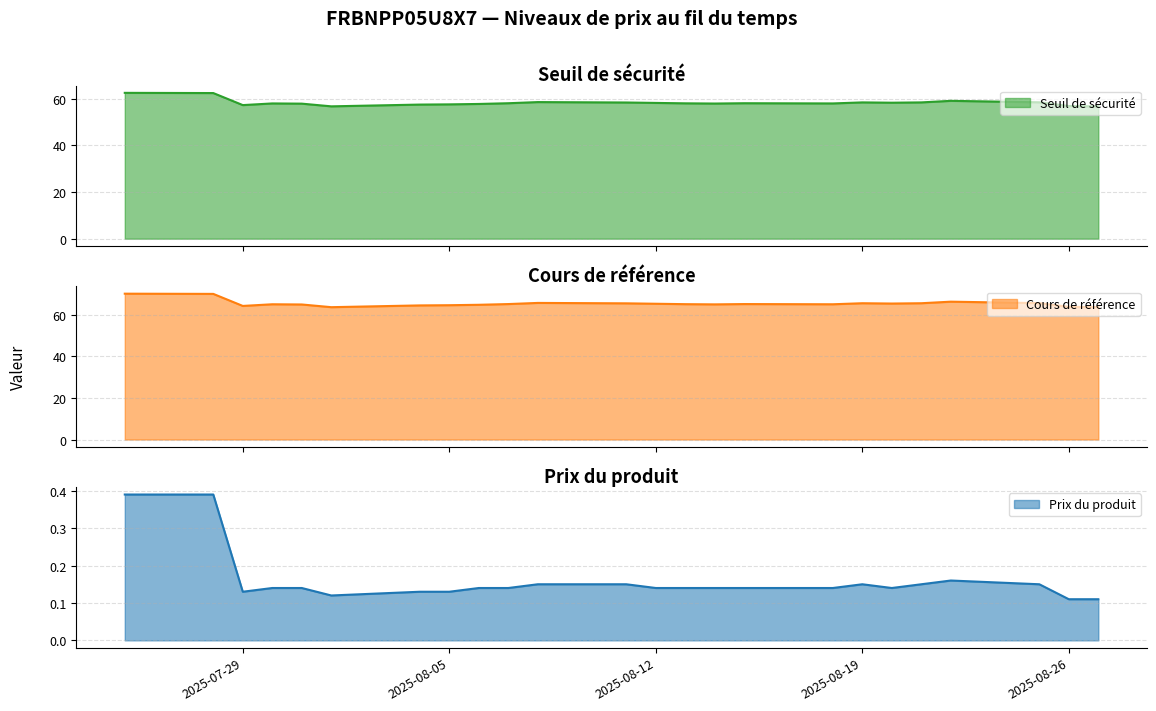

The Seuil de sécurité series shows 29.9 at 2025-07-30. True or false?

False